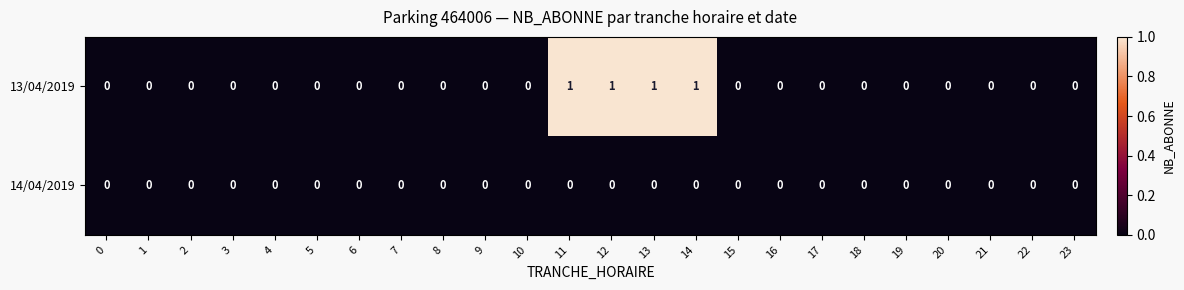

The 13/04/2019 series shows 0 at 8. True or false?

True